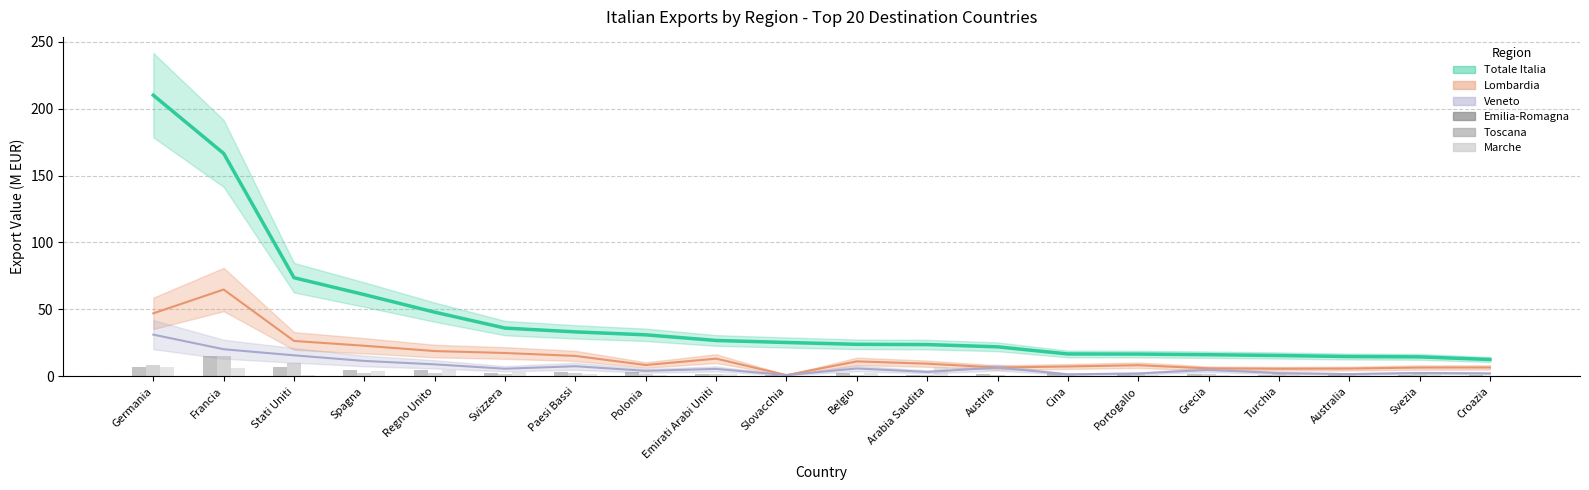

What is the value of the Emilia-Romagna bar at the 16th from the left?

1.8